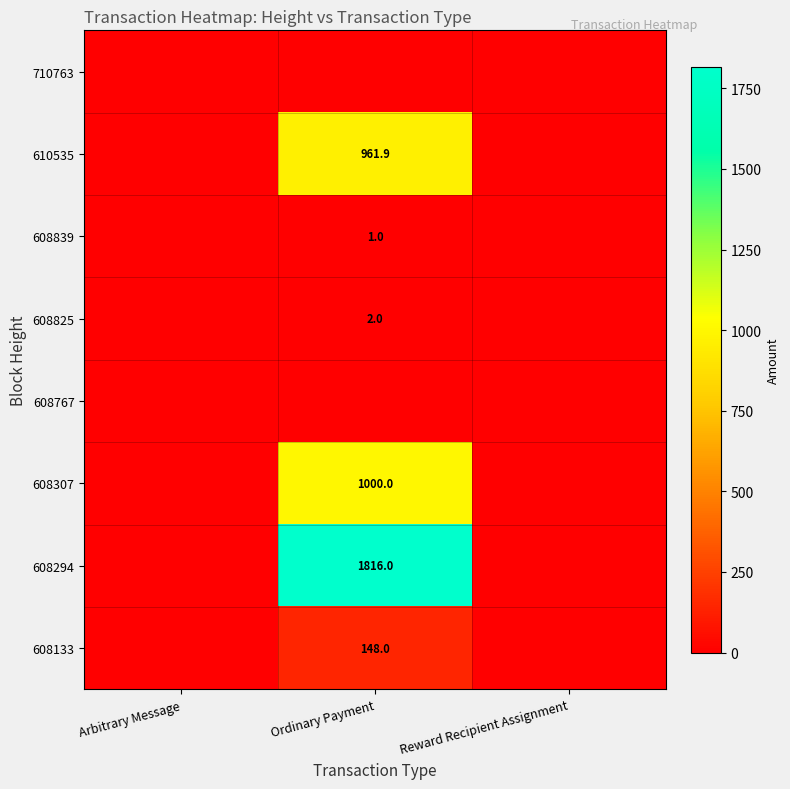

Is it true that 608839 equals 1.0 at Ordinary Payment?

True